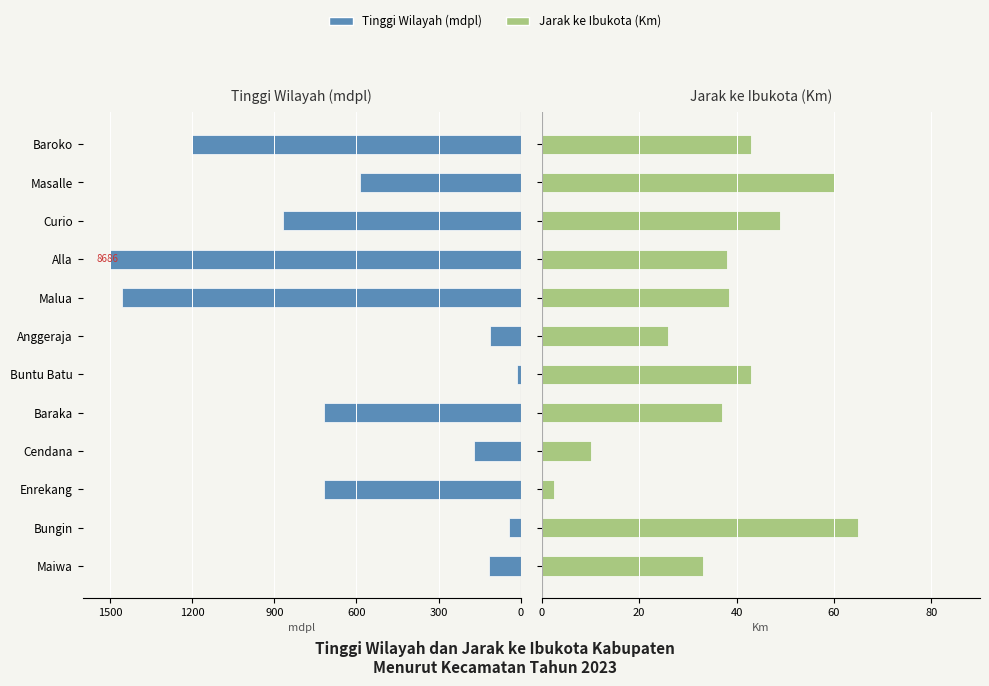

How many groups of bars are there?

12